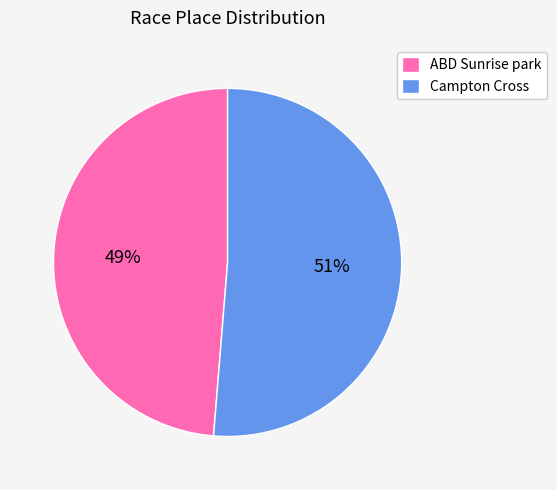

True or false: ABD Sunrise park accounts for 49% of the total.

True